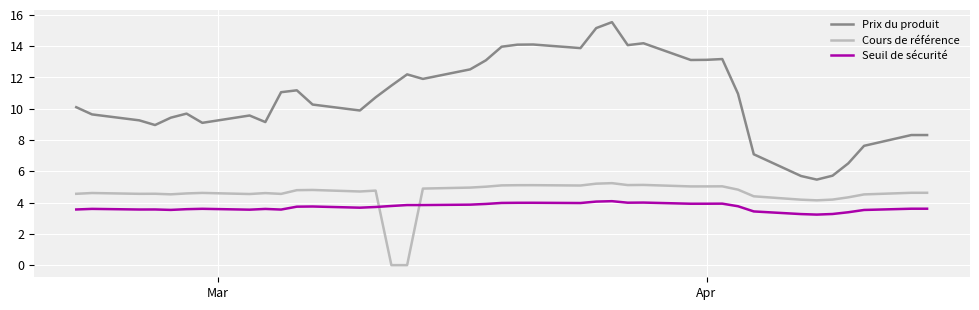

True or false: Seuil de sécurité and Prix du produit intersect in this chart.

False